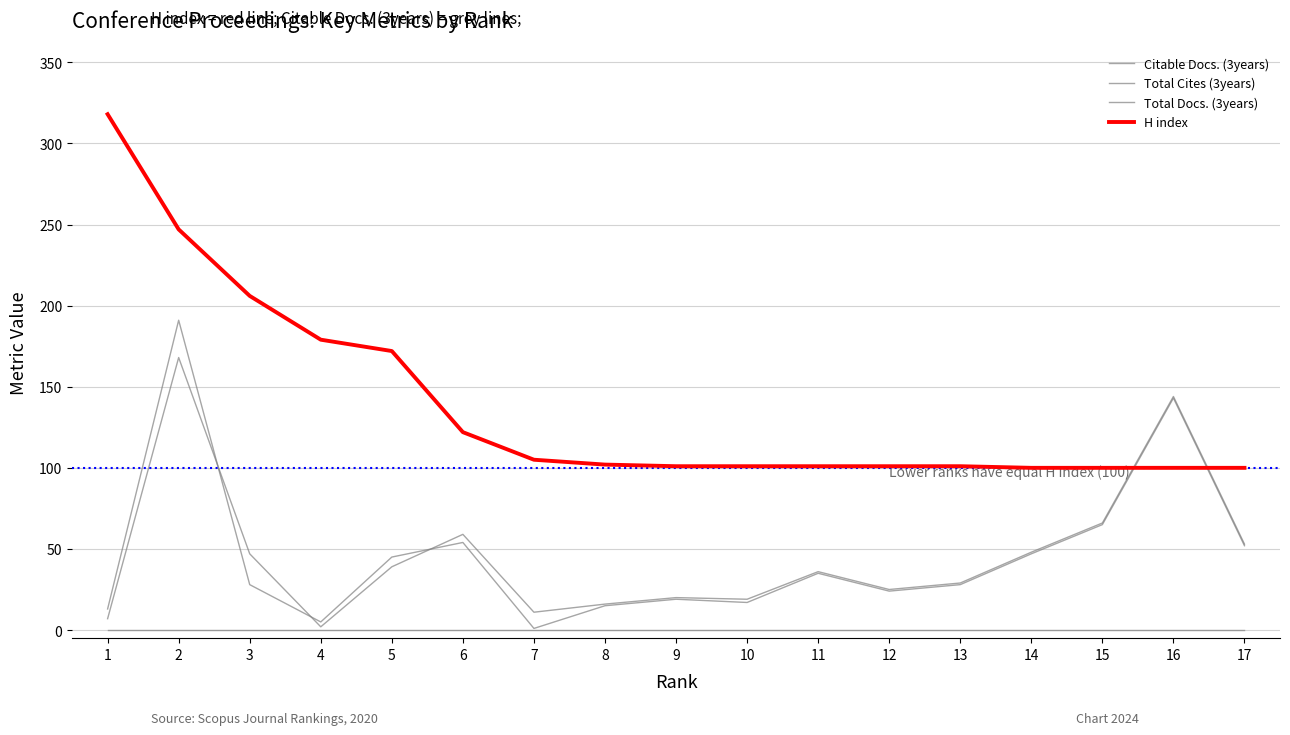

At which category does the chart reach its minimum across all series?

1